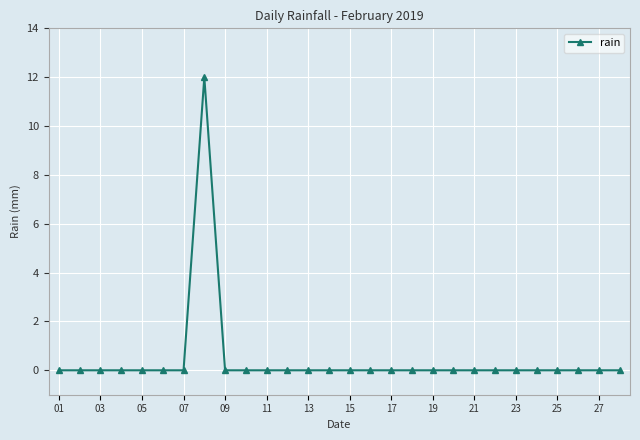

What is the greatest value displayed?

12